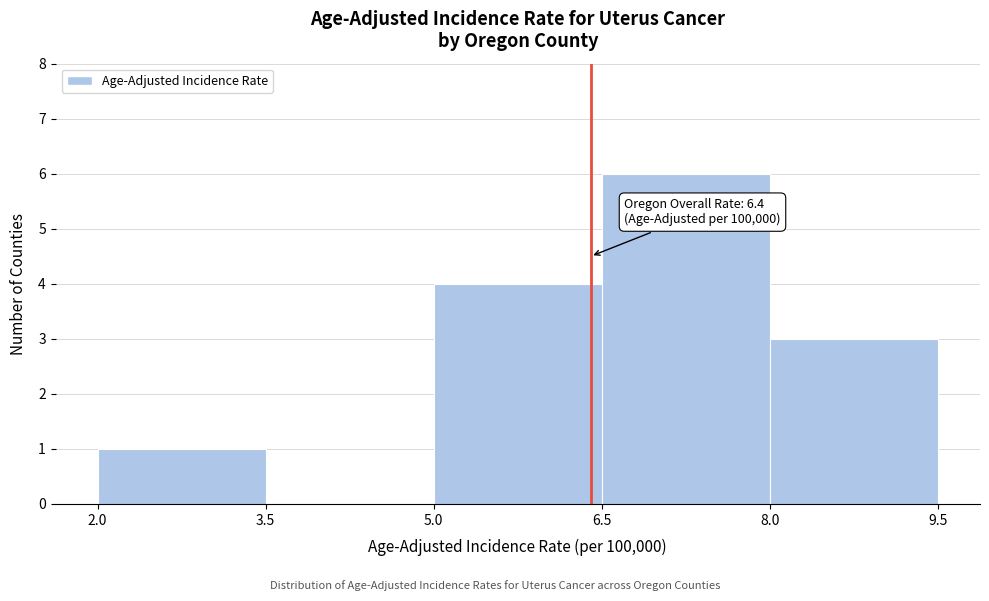

Which range on the x-axis has the tallest bar?

6.5 to 8.0